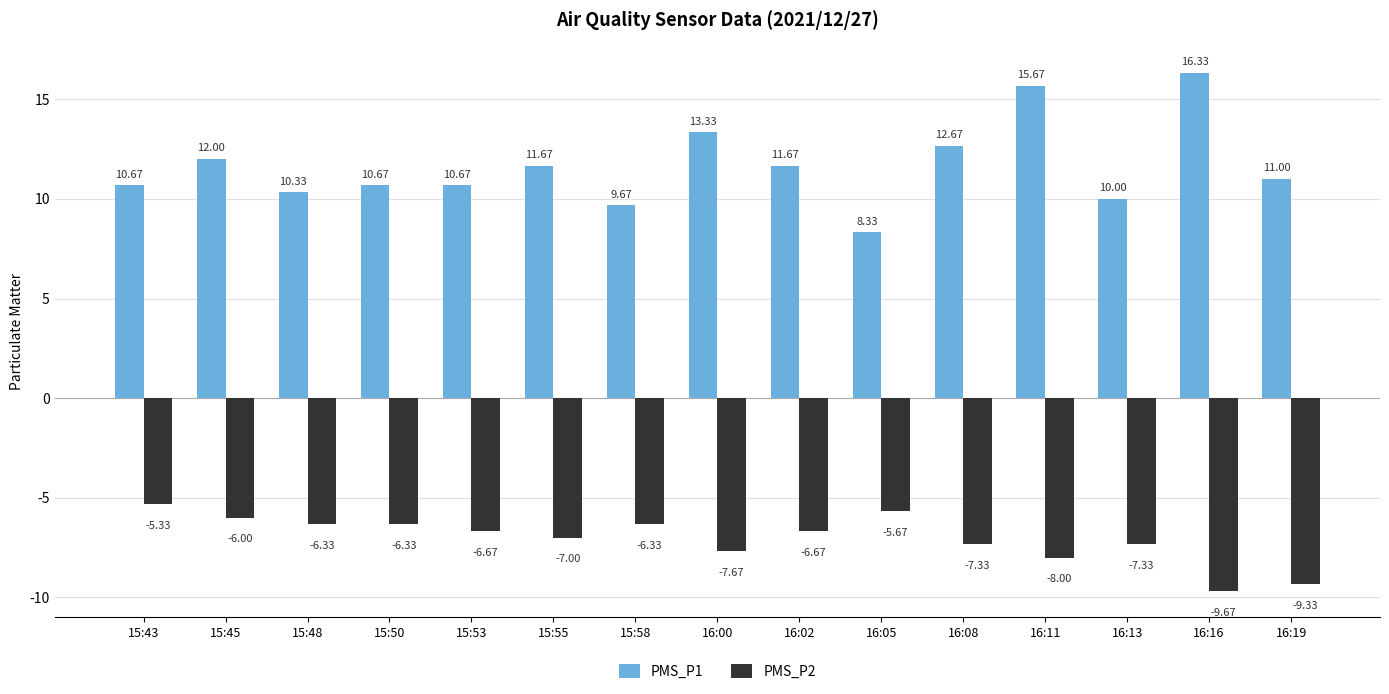

At which label is PMS_P2 closest to -7?

15:55